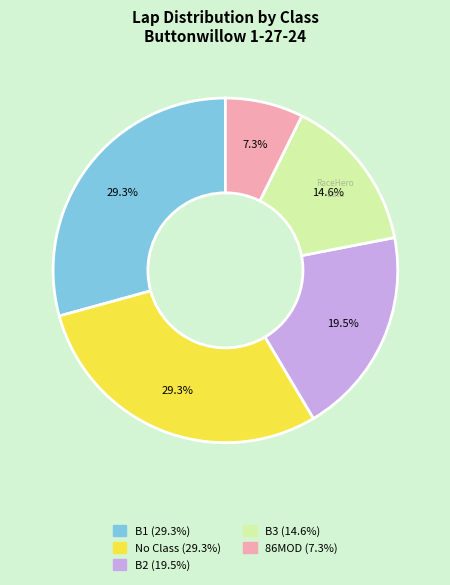

Does any single category account for the majority?

No